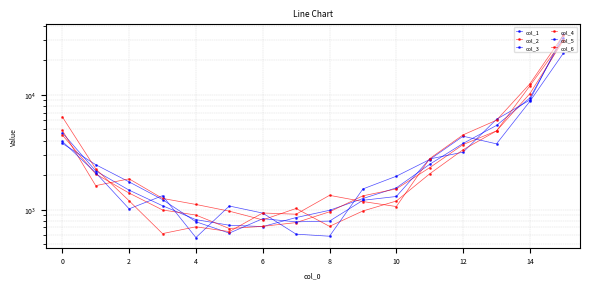

At which label is col_3 closest to 17070?

14